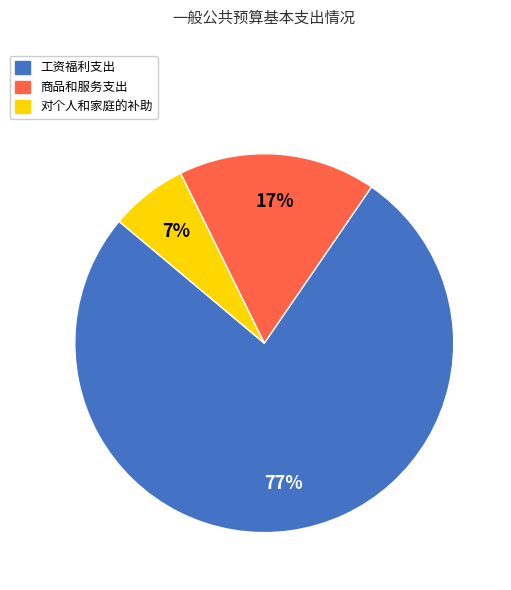

Which has a higher value, 商品和服务支出 or 对个人和家庭的补助?

商品和服务支出